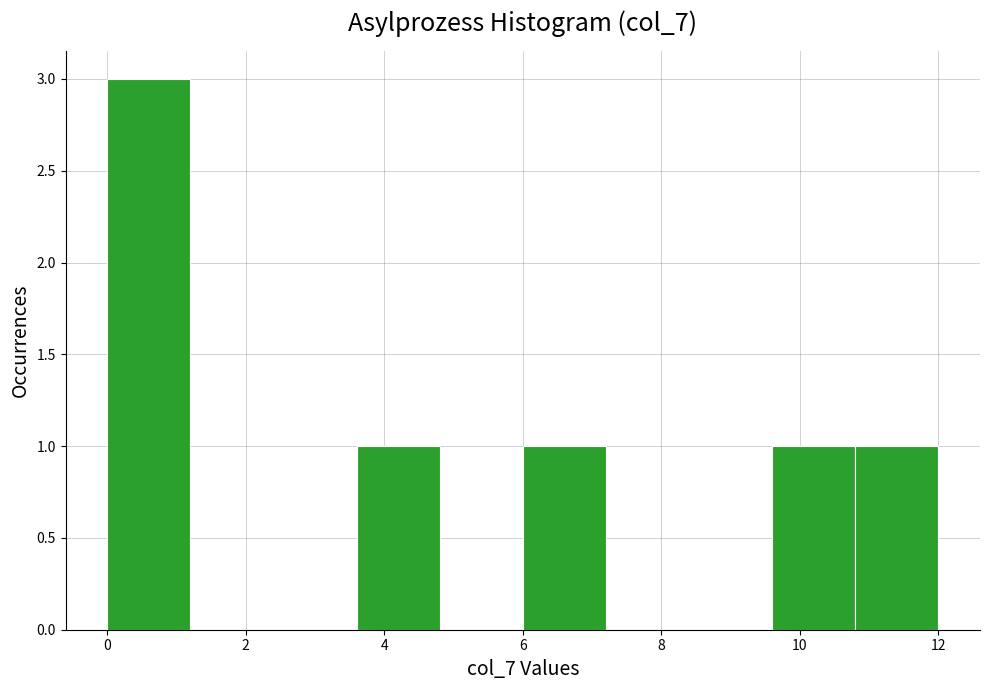

Over which range of the x-axis is the bar tallest?

0.0 to 1.2